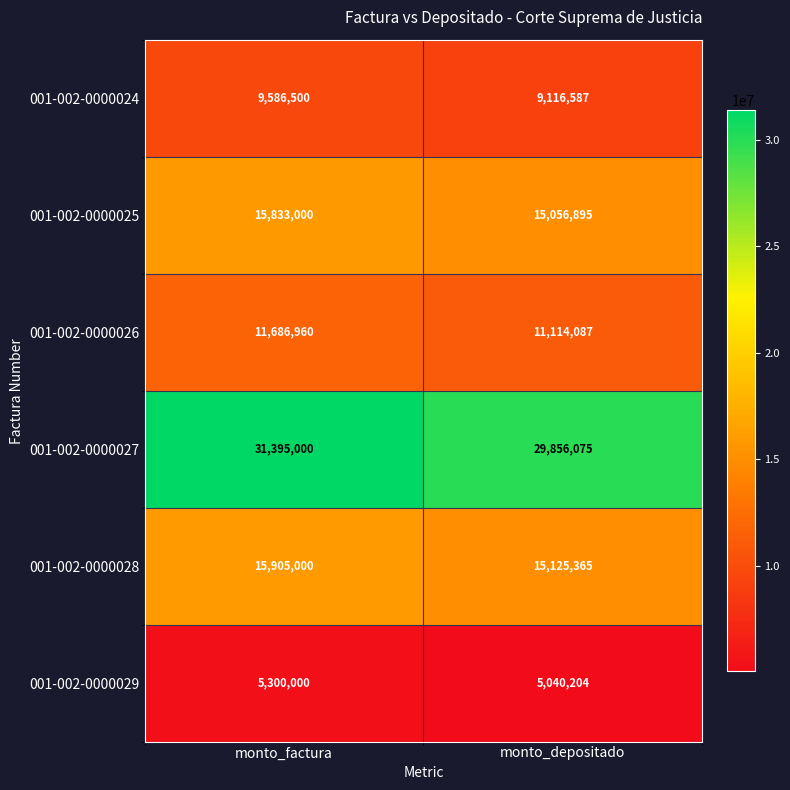

The value of 001-002-0000025 at monto_depositado is 7056218. True or false?

False